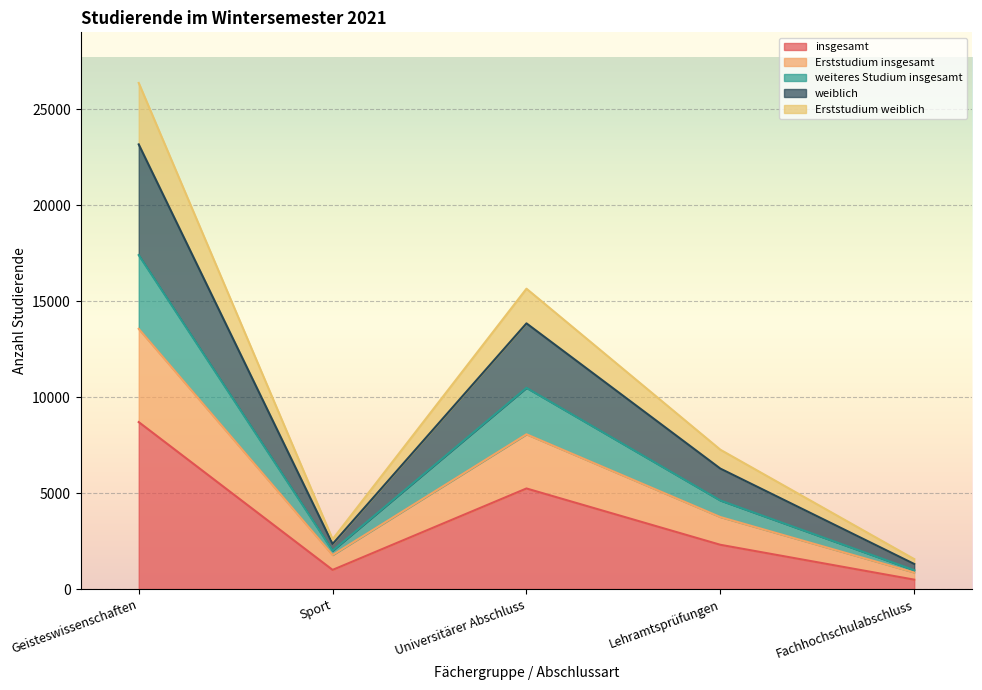

True or false: Erststudium insgesamt and Erststudium weiblich intersect in this chart.

False